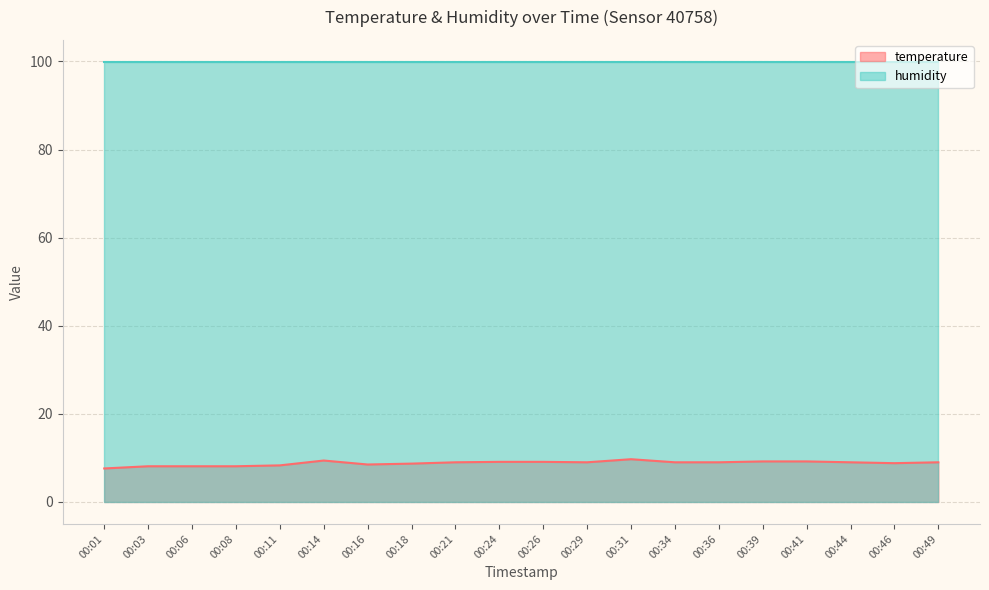

Approximately how many times larger is the value at 00:18 compared to 00:31?

0.9